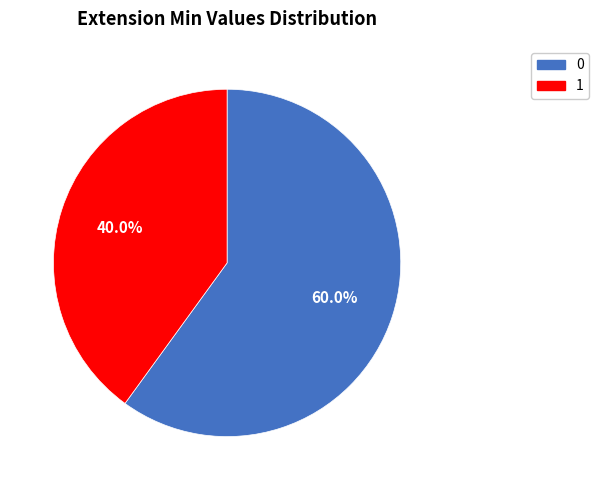

To the nearest percent, what is the difference between the largest and smallest slice percentages?

20%